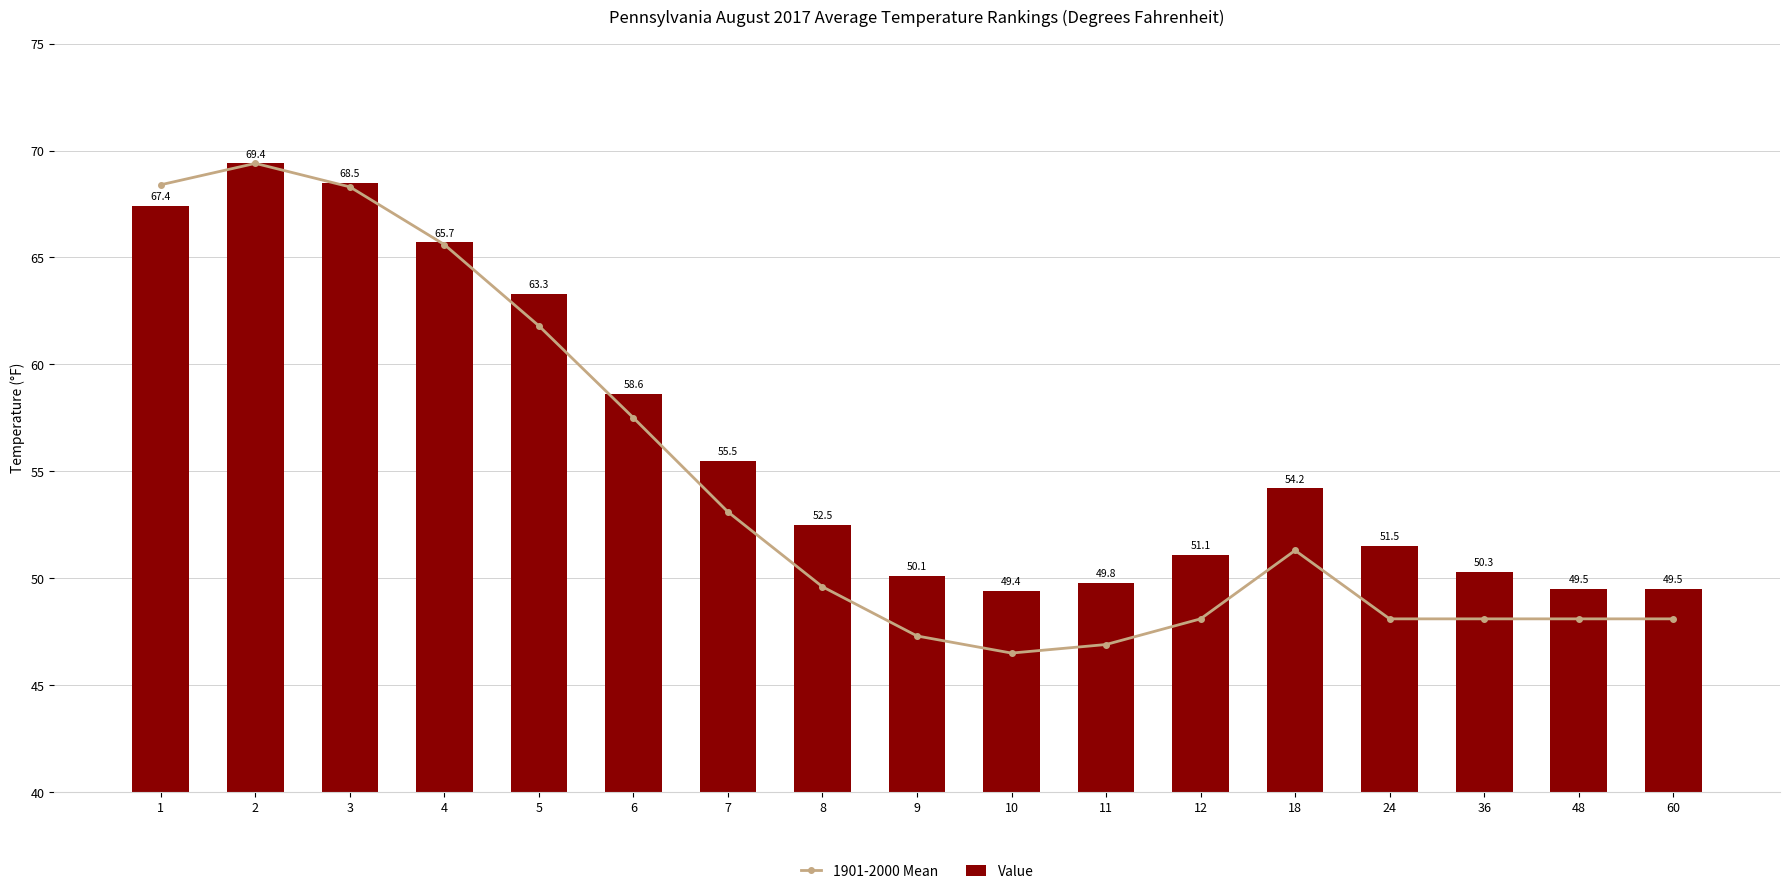

True or false: 1901-2000 Mean has a value of 12.7 at 12.

False